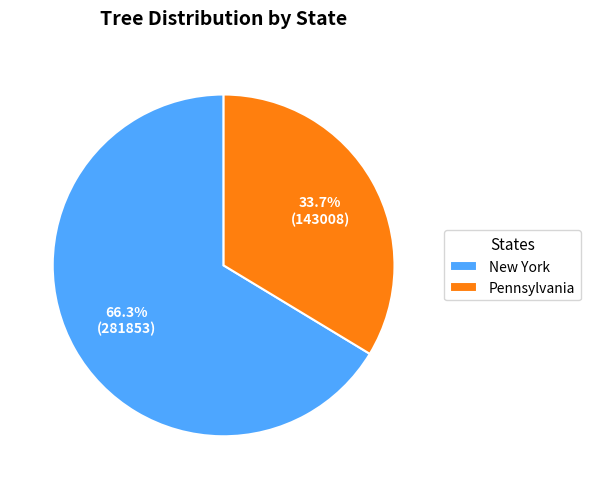

What is the smallest slice in the pie chart?

Pennsylvania